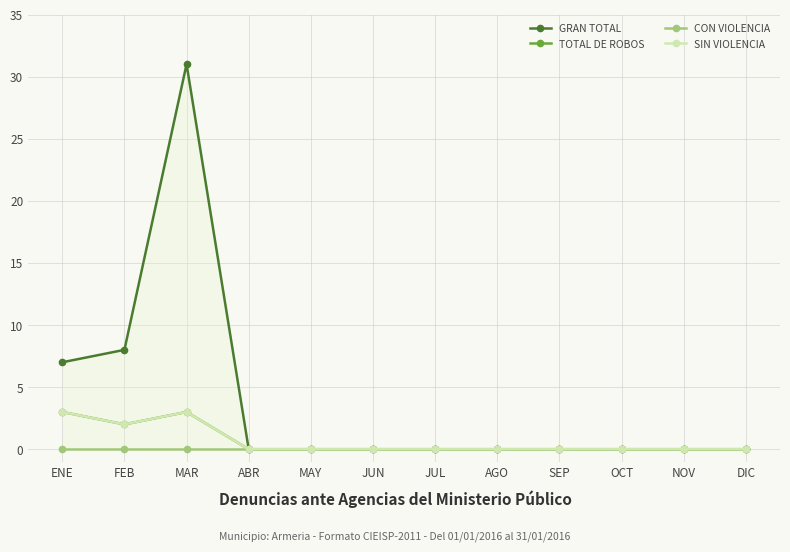

How many categories are shown in the chart?

12